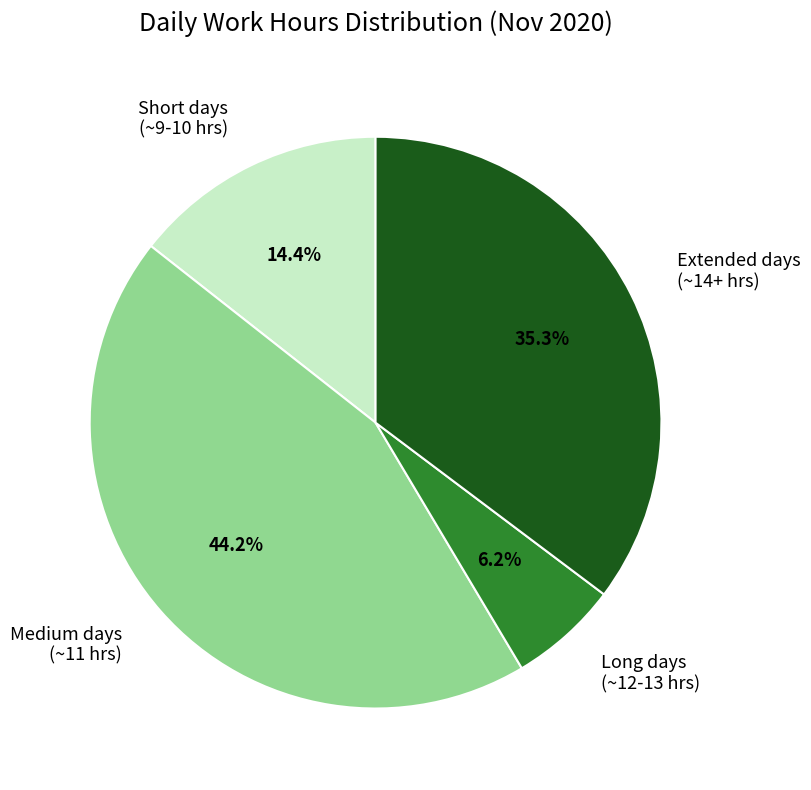

Is there a majority slice in this chart?

No